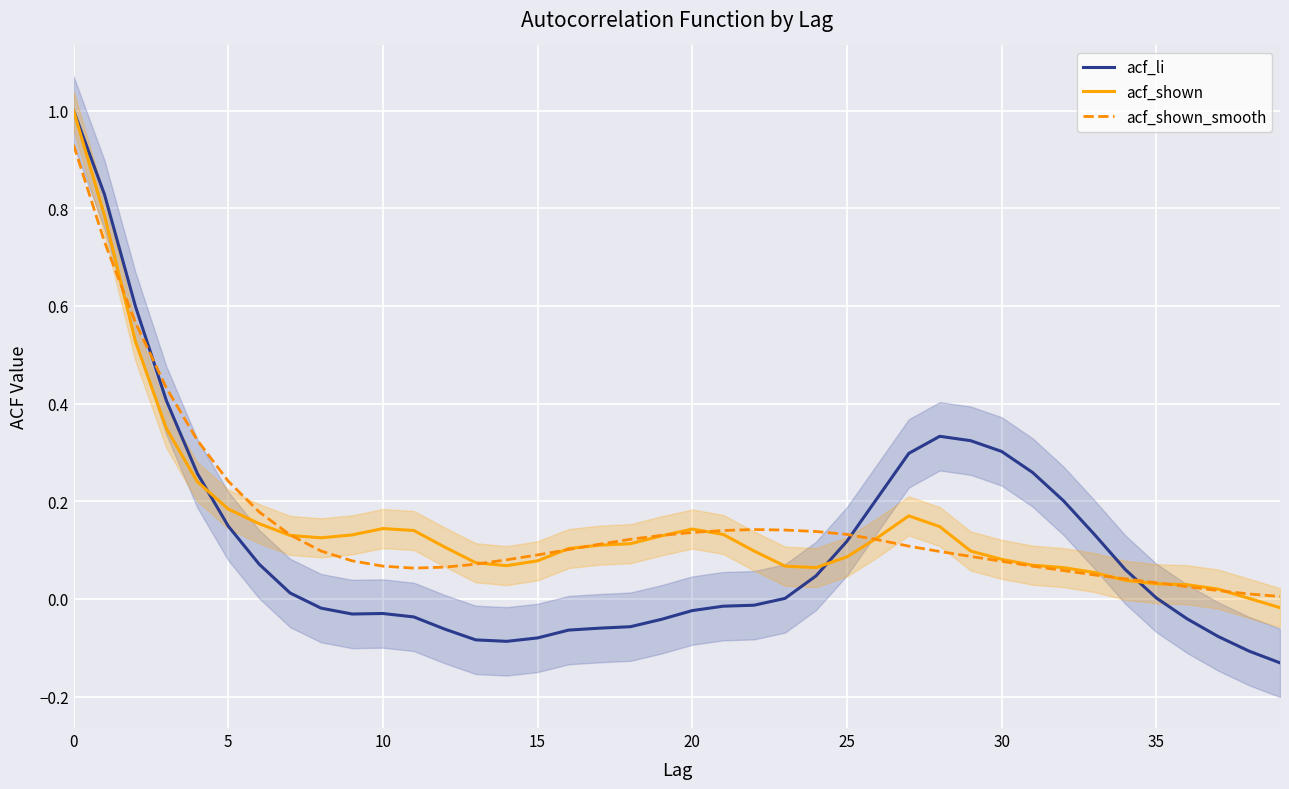

At how many categories does at least one series exceed 0?

40